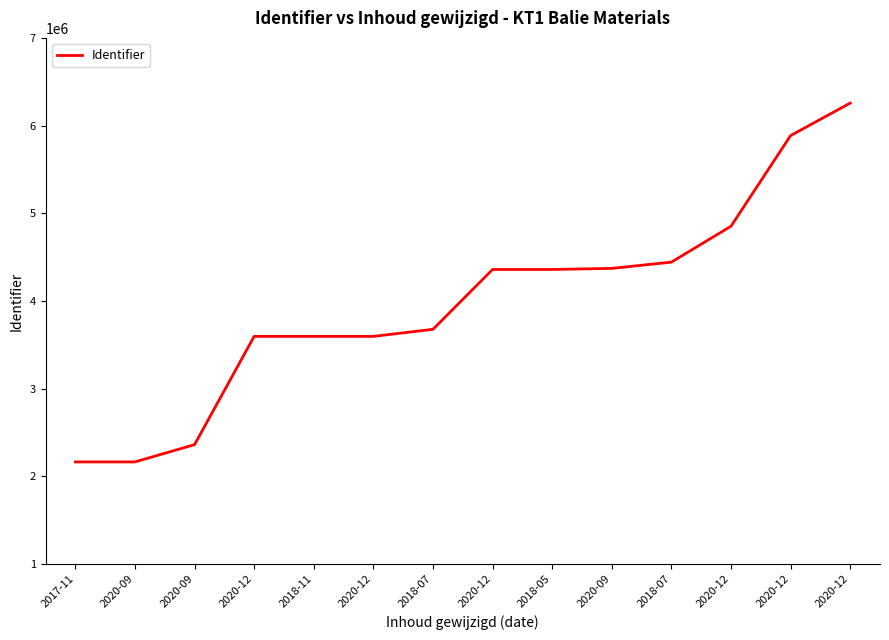

Is it true that the value at 2020-09 is 1226790?

False